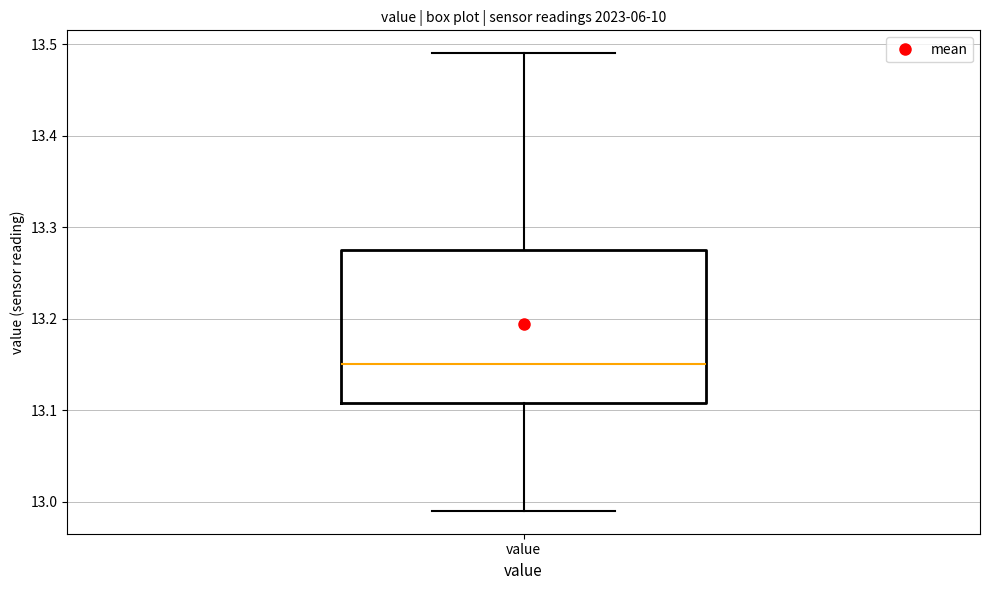

Transcribe this box plot: give where the median line is, the range the box spans, and where the two whiskers end, as read against the y-axis. The values are not printed on the chart, so give them approximately, as read against the axis.

median 13.15, box 13.11 to 13.28, whiskers 12.99 to 13.49